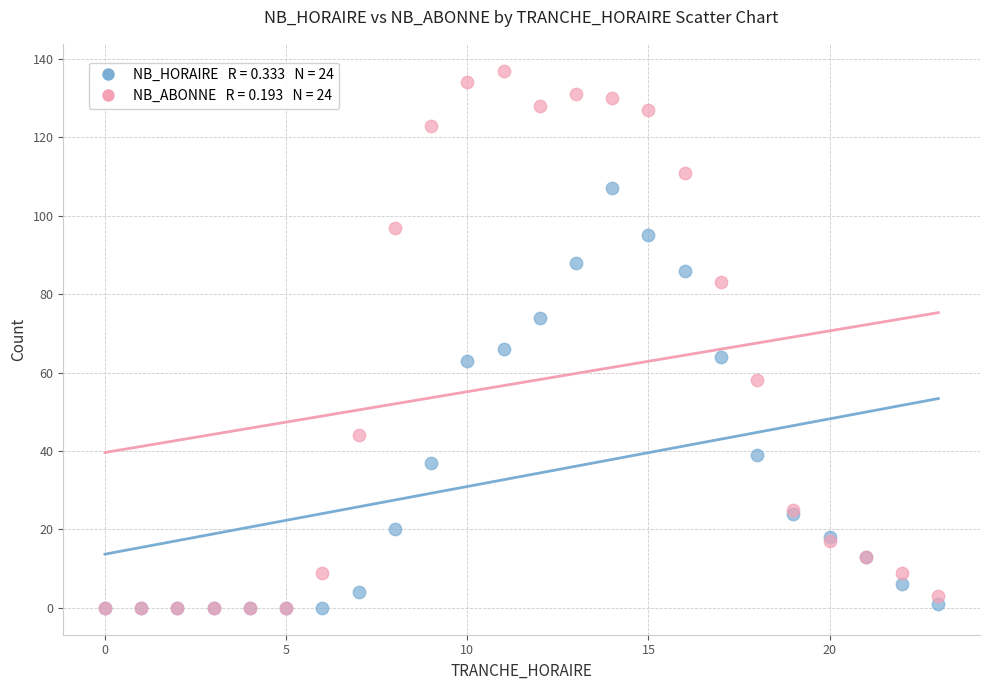

Across all series, what Y value is closest to 68?

66